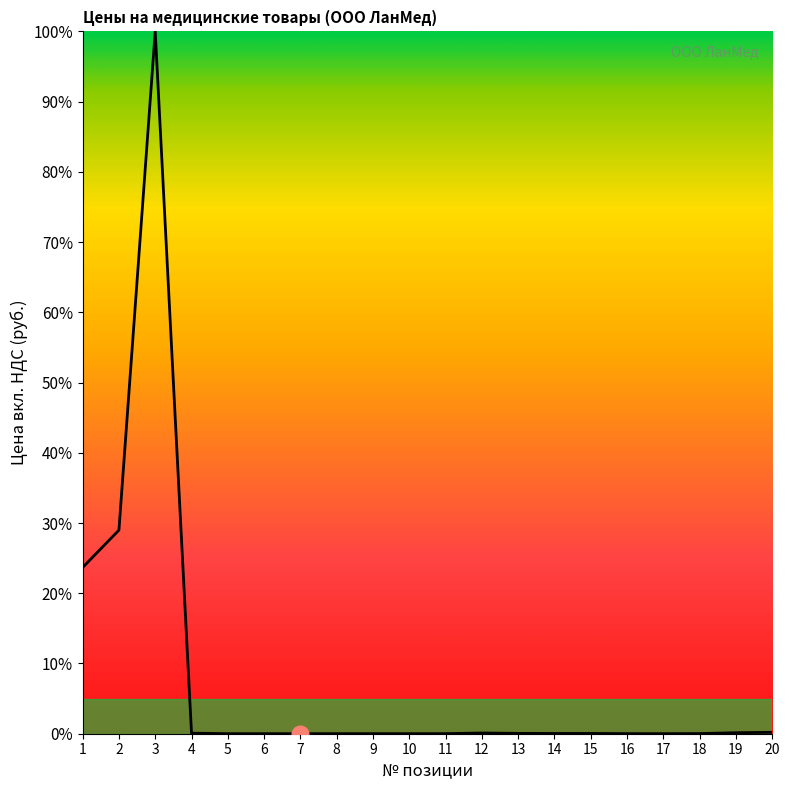

What is the greatest value displayed?

100.0